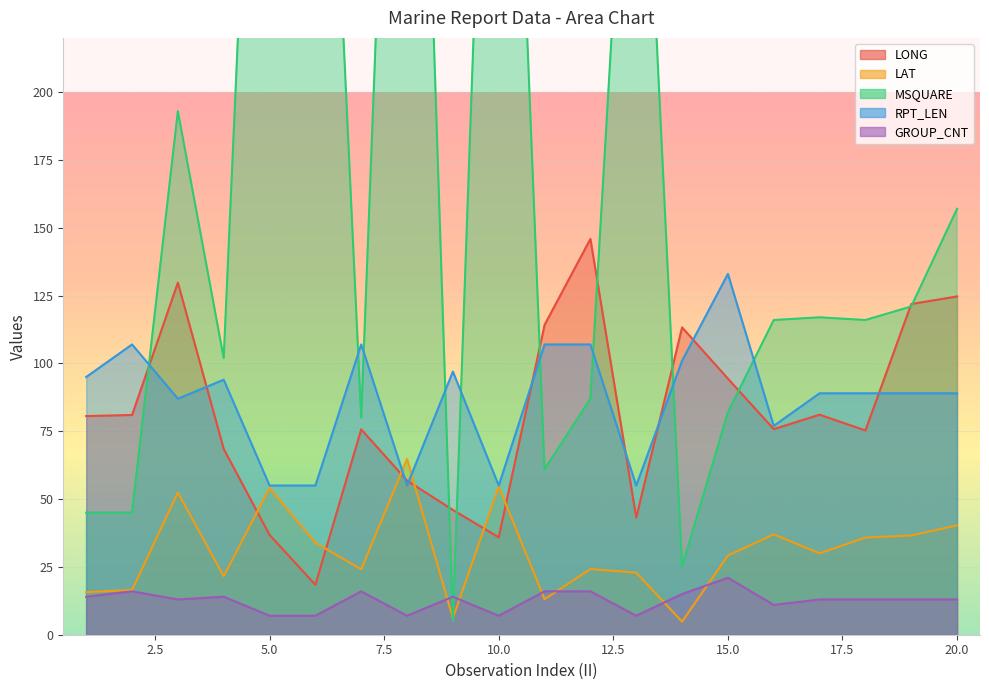

True or false: GROUP_CNT and LONG cross at least once.

False